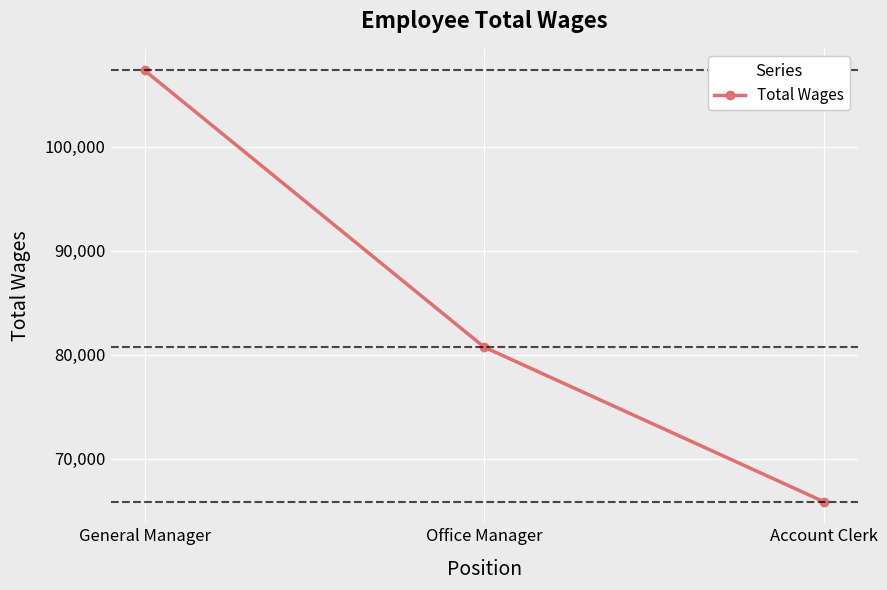

What is the sum of all values?

253962